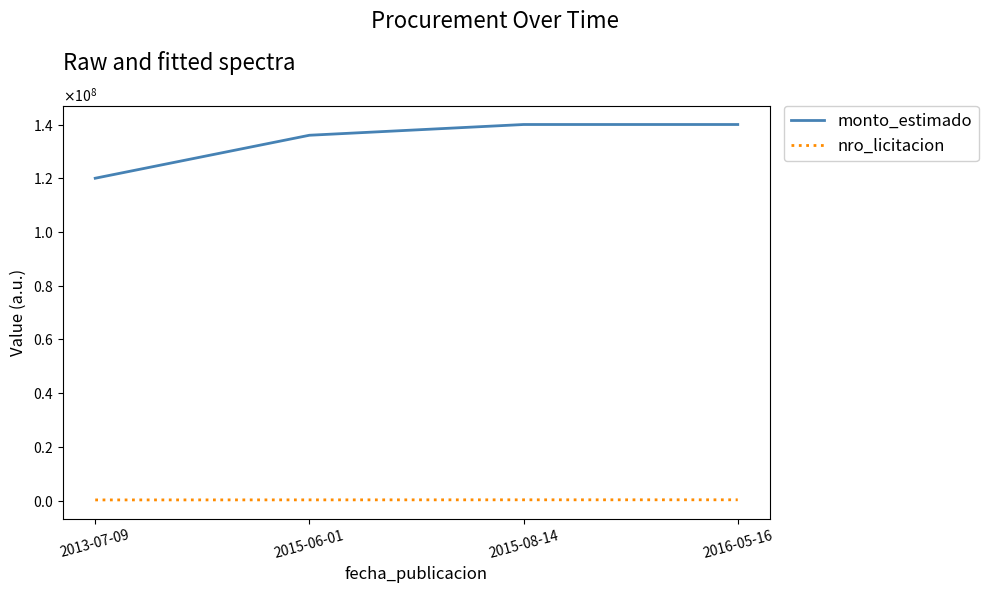

True or false: monto_estimado and nro_licitacion intersect in this chart.

False